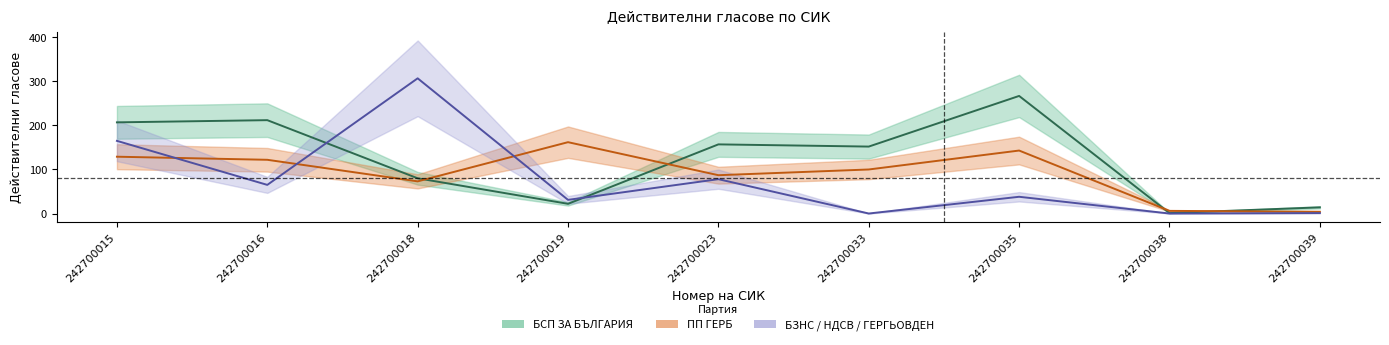

At which category does БСП ЗА БЪЛГАРИЯ reach its first local valley?

242700019